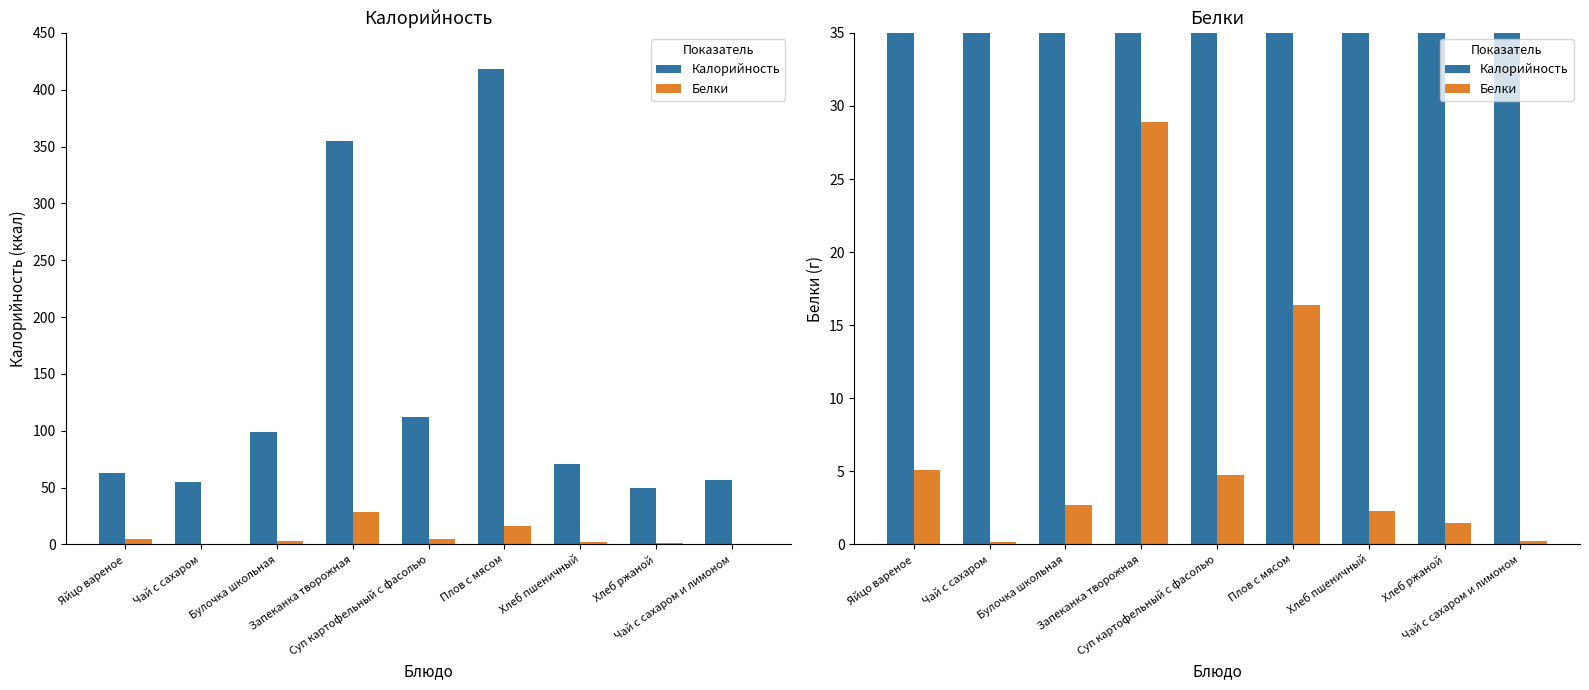

What is the label of the 6th bar from the left?

Плов с мясом